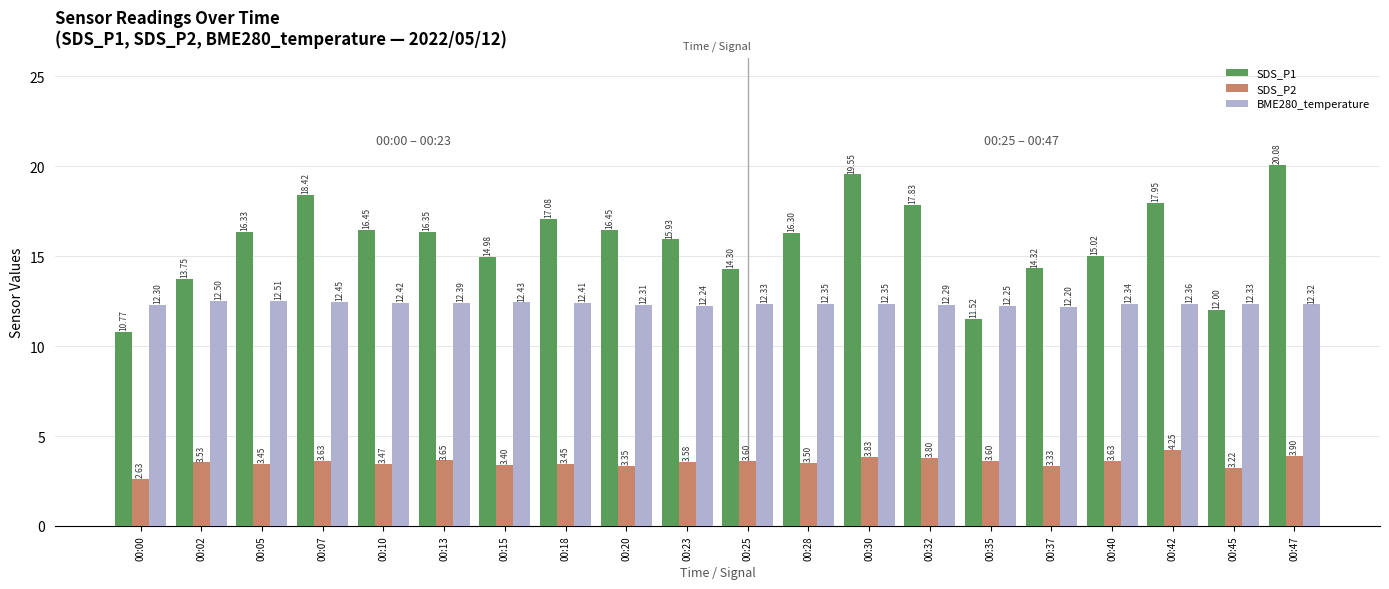

At which label does BME280_temperature reach its minimum?

00:37